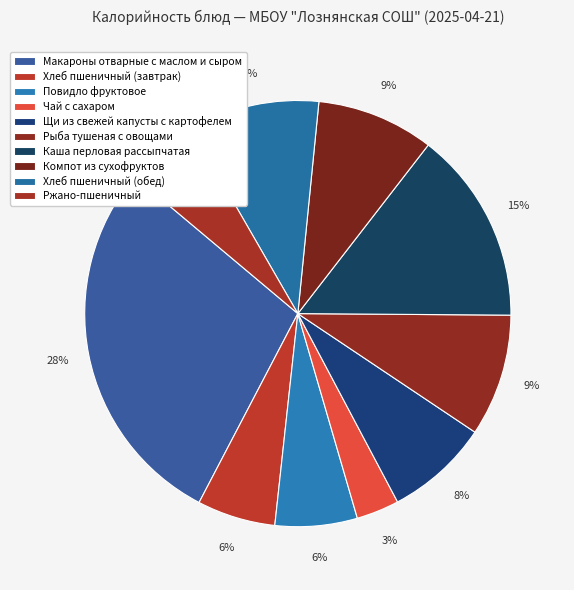

To the nearest percent, what portion does Компот из сухофруктов represent?

9%